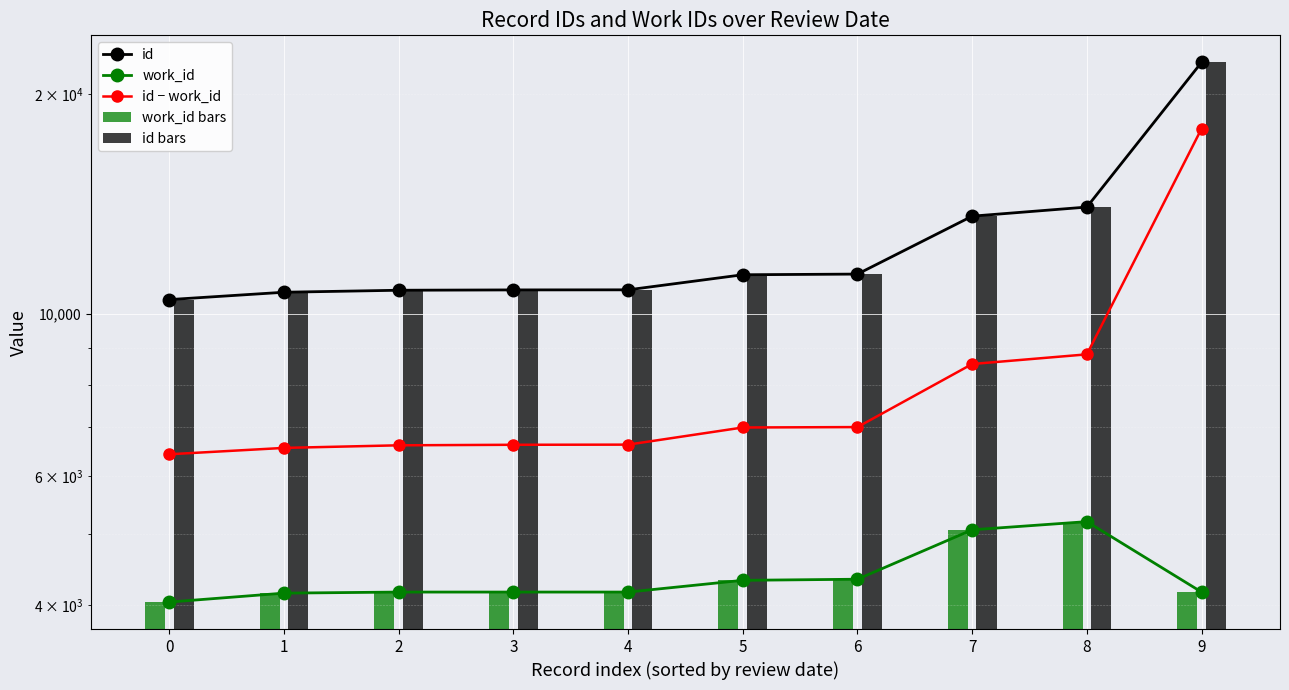

Between 4 and 0, which is larger?

4